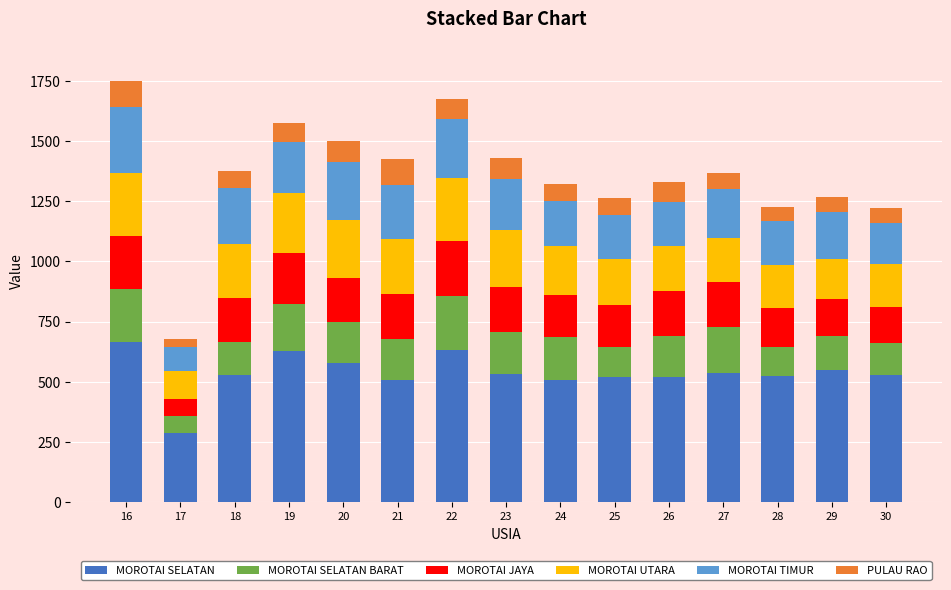

What is the sum of all MOROTAI SELATAN values?

8036